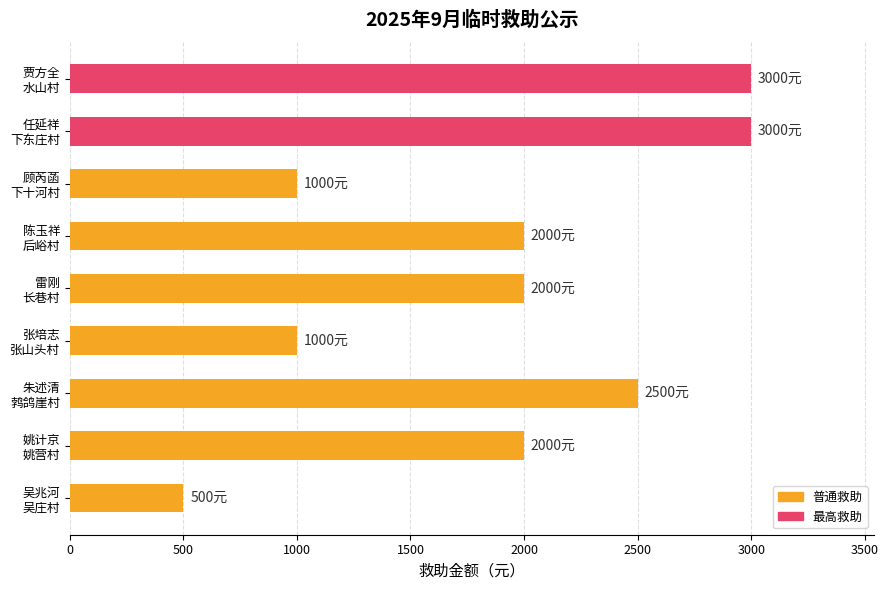

Are the bars grouped side by side (vs. stacked)?

No